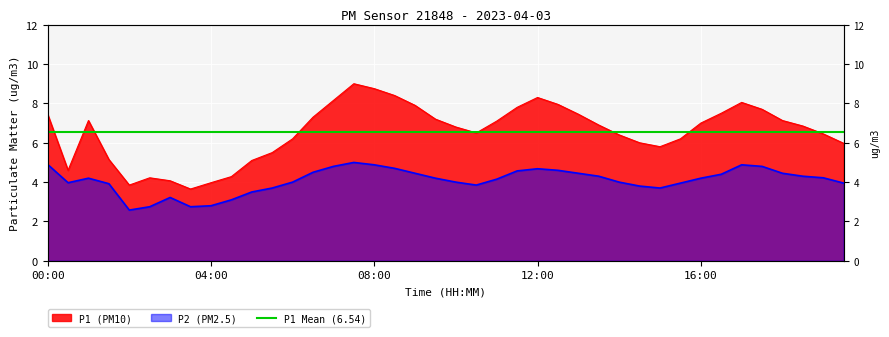

True or false: P1 and P2 intersect in this chart.

False